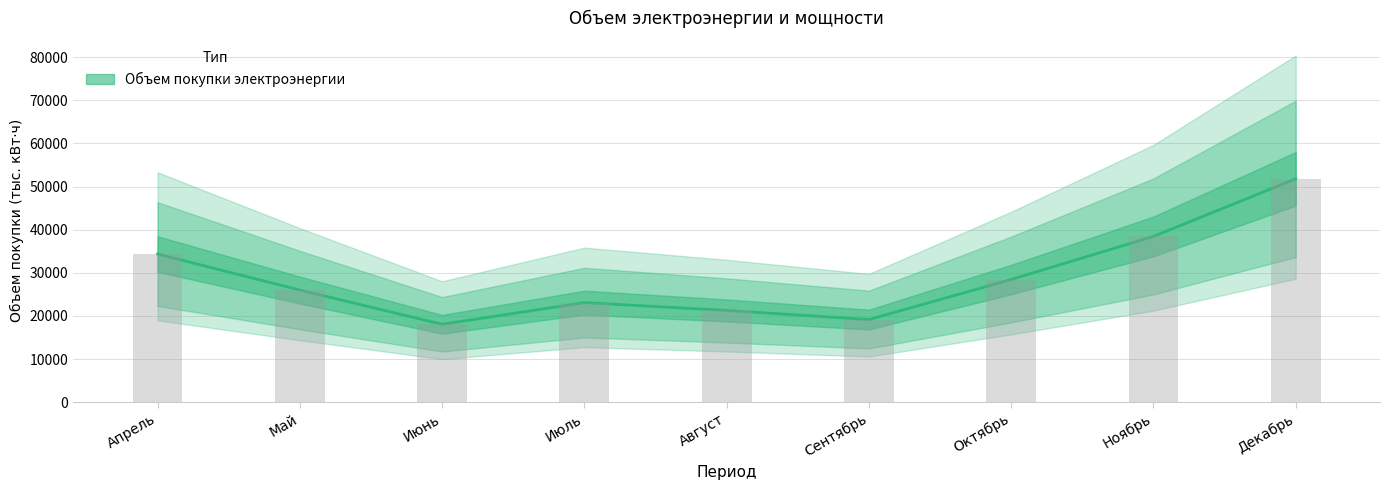

The chart shows a value of 25997.8 at Май. True or false?

True